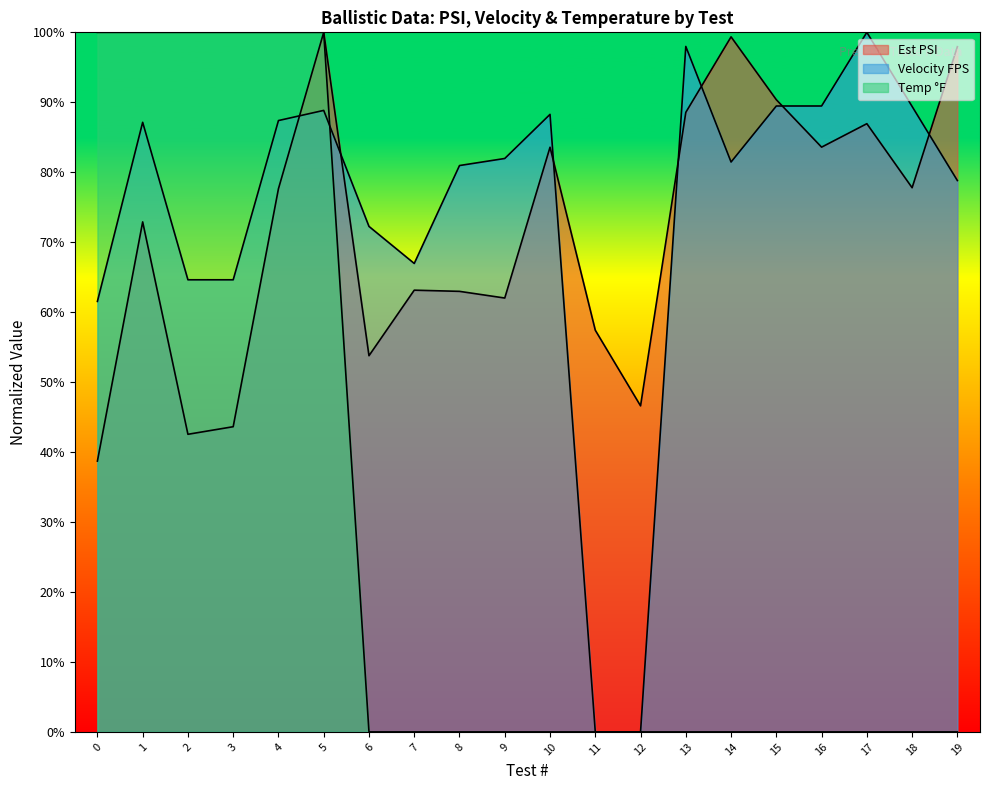

Read the Velocity FPS value at 10.

88.3